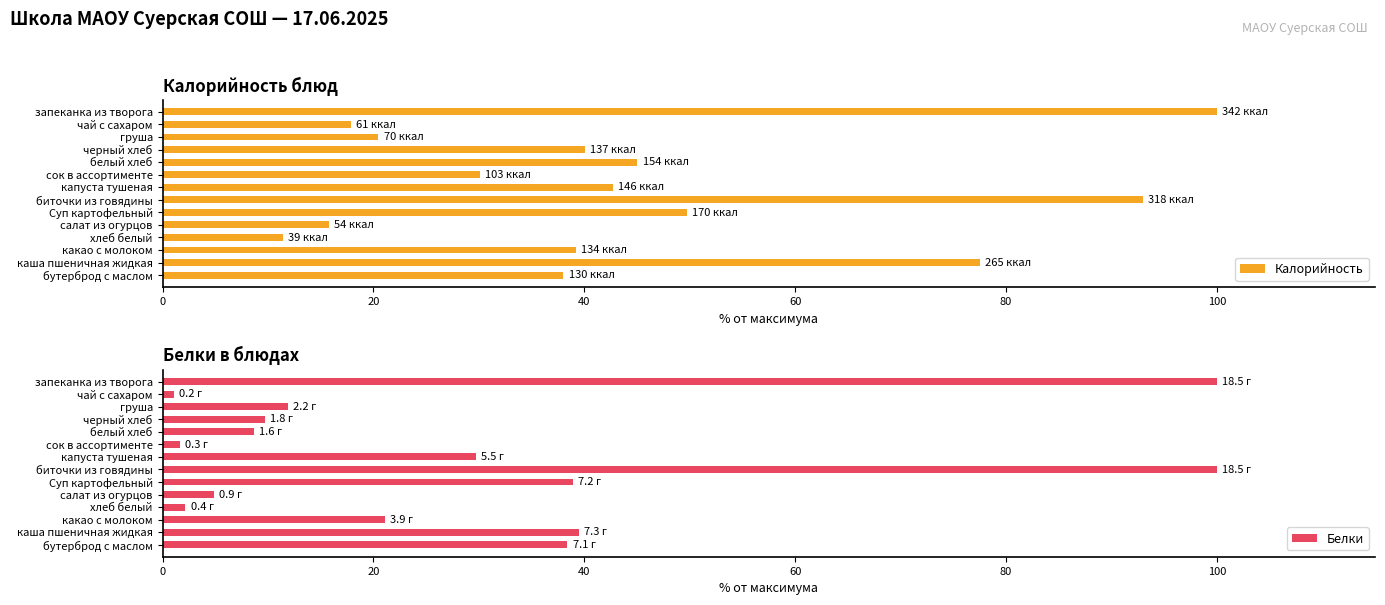

What is the average value of the Белки series?

29.1